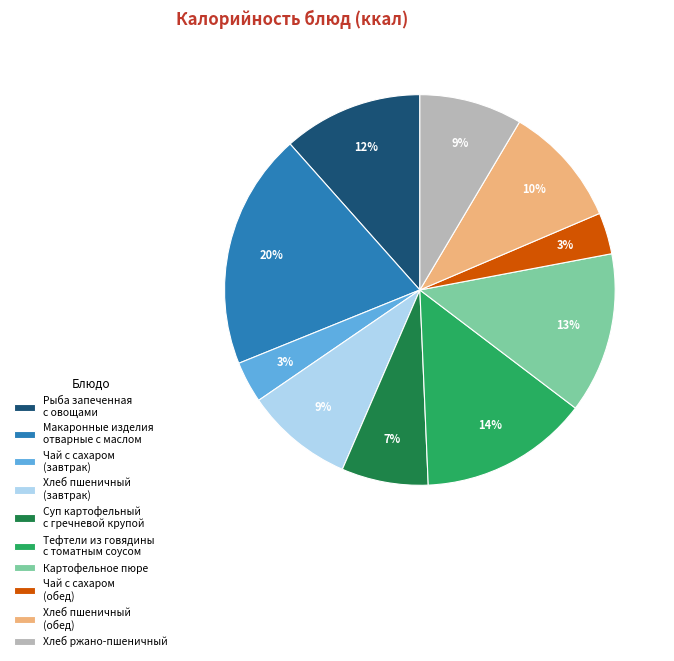

What is the largest slice in the pie chart?

Макаронные изделия отварные с маслом